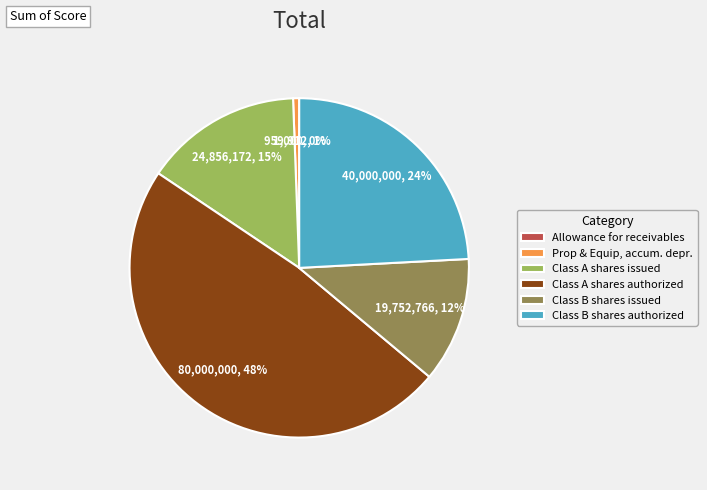

To the nearest percent, what portion does Class B shares authorized represent?

24%